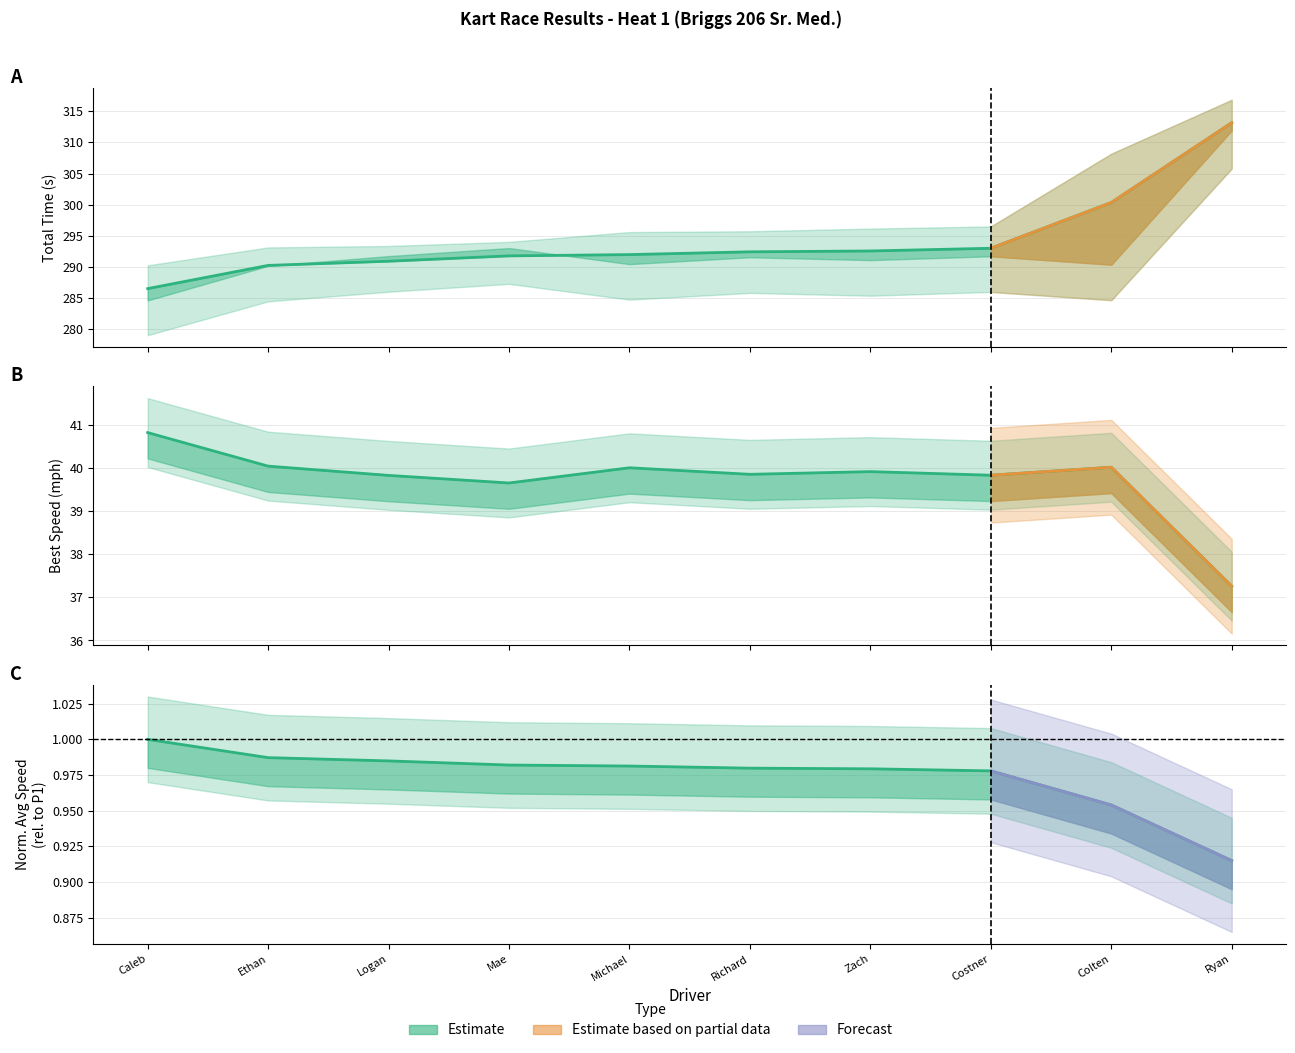

True or false: Best Lap time and Average Speed cross at least once.

False